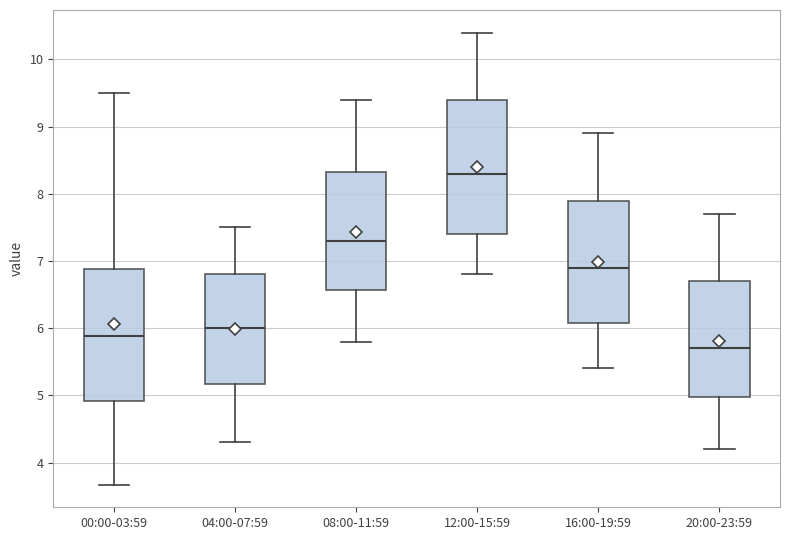

Which box has the highest median line?

12:00-15:59